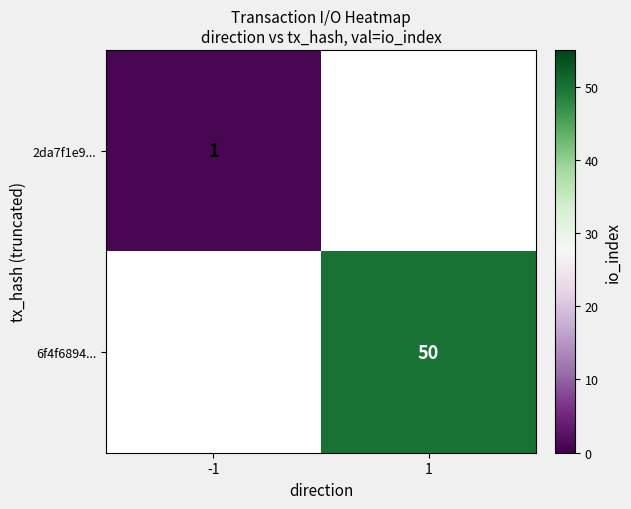

The value of 2da7f1e9... at -1 is 1. True or false?

True